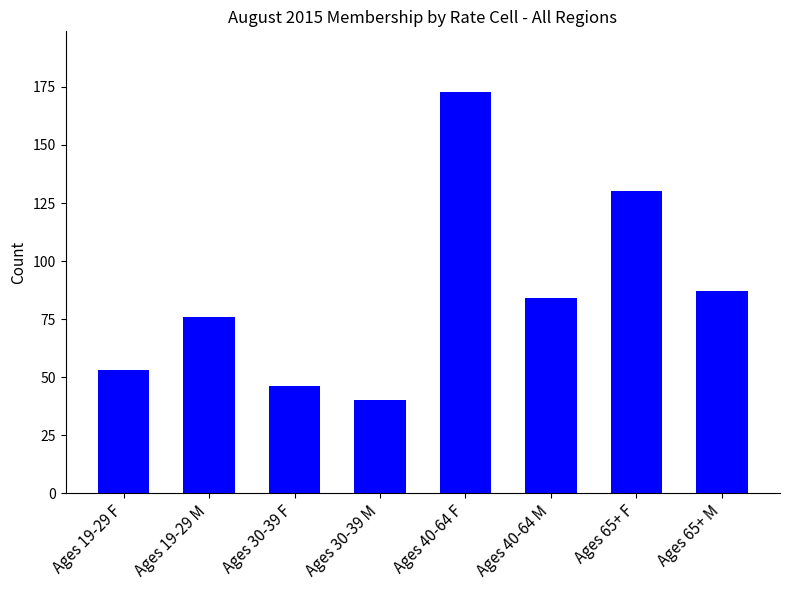

What is the change in value from Ages 40-64 M to Ages 65+ F?

+46